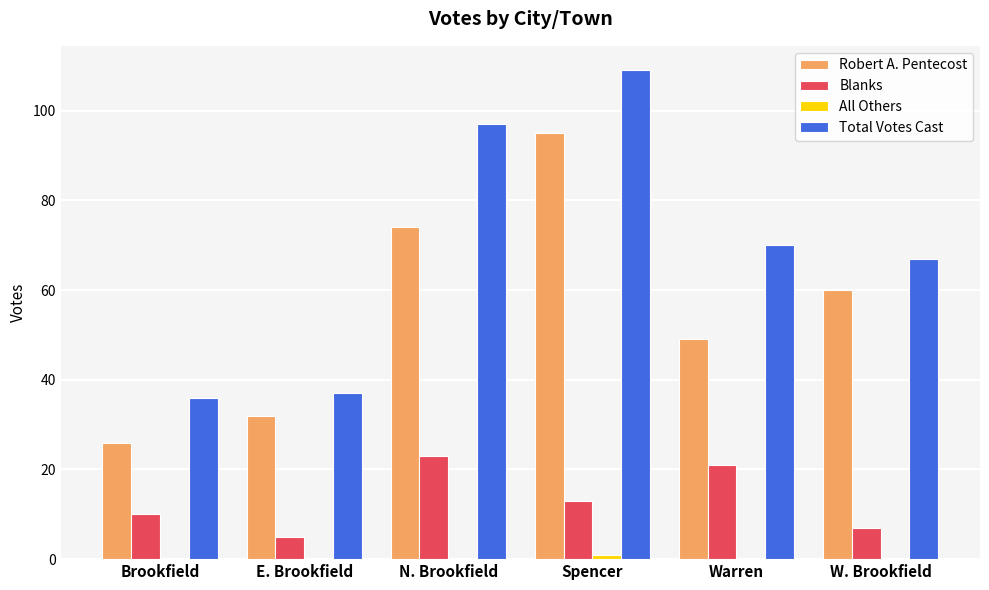

What is the greatest value displayed?

109